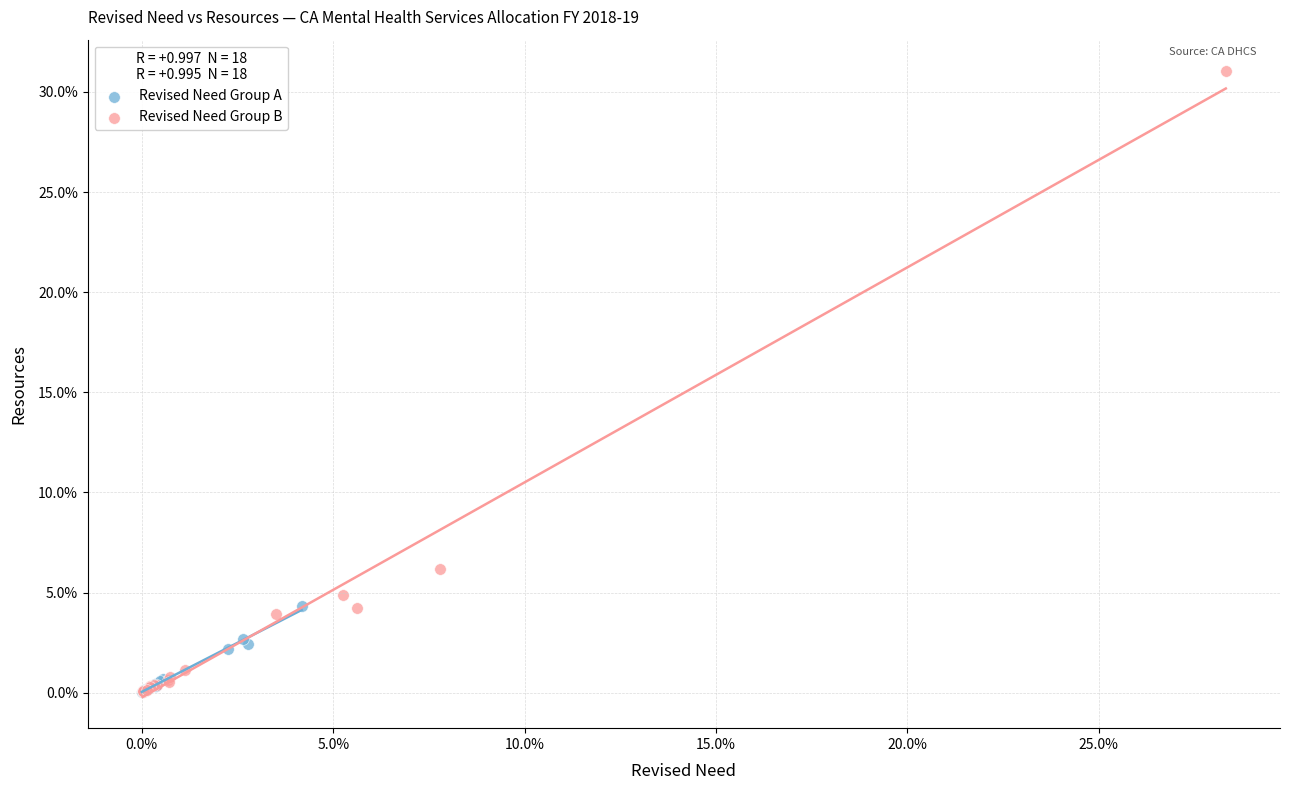

What are all the series names shown in the legend?

Revised Need Group A, Revised Need Group B